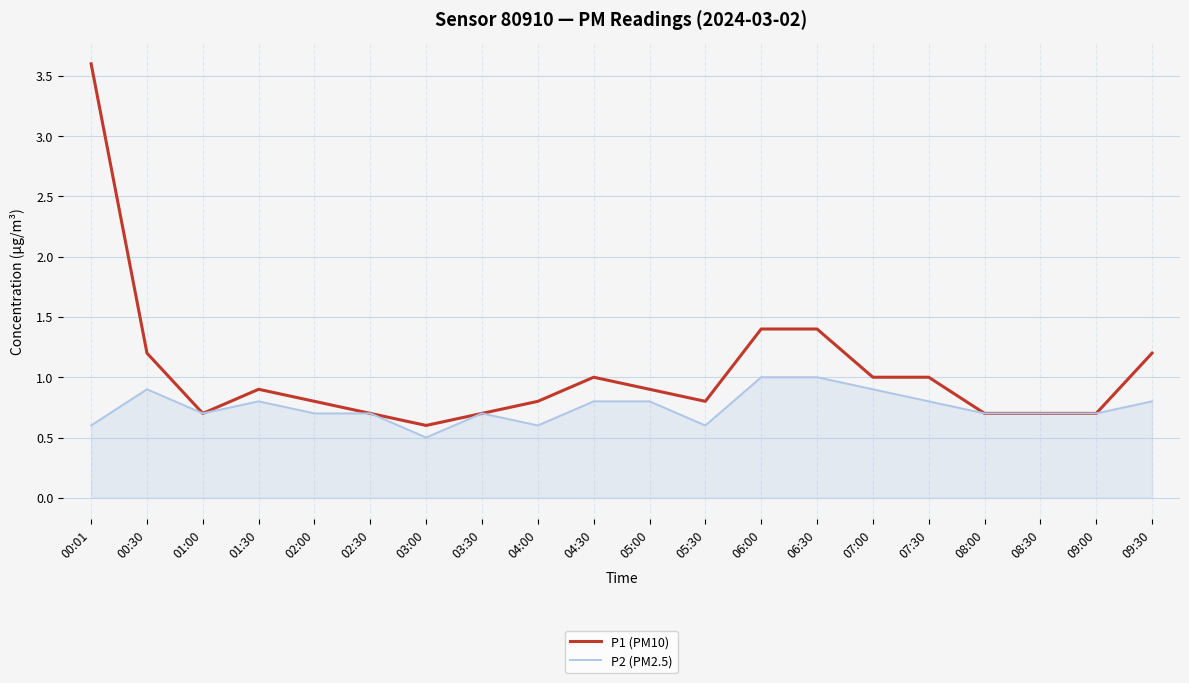

How many lines are shown in the chart?

2